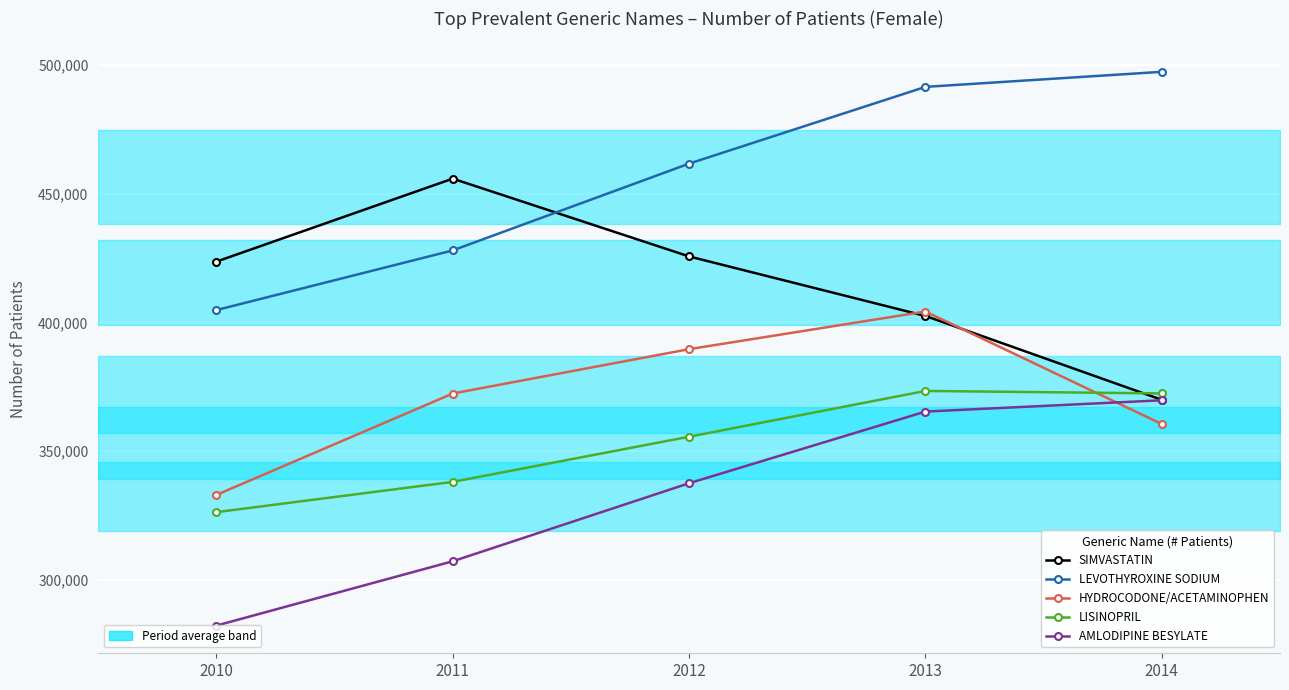

At 2010, list the series in order from largest to smallest.

SIMVASTATIN, LEVOTHYROXINE SODIUM, HYDROCODONE/ACETAMINOPHEN, LISINOPRIL, AMLODIPINE BESYLATE